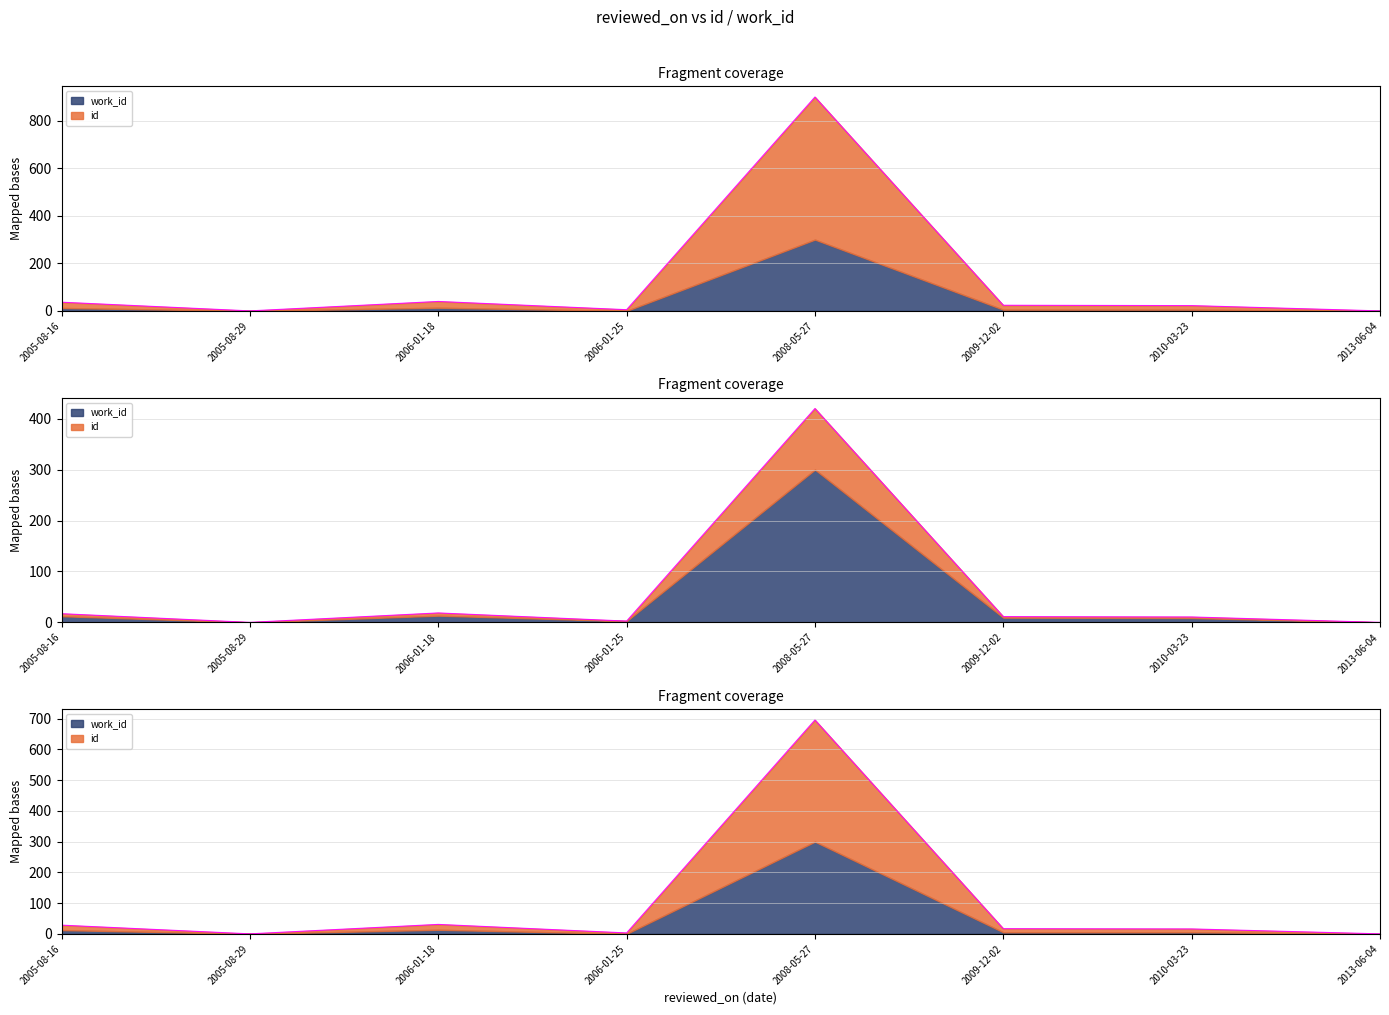

How many lines are shown in the chart?

2